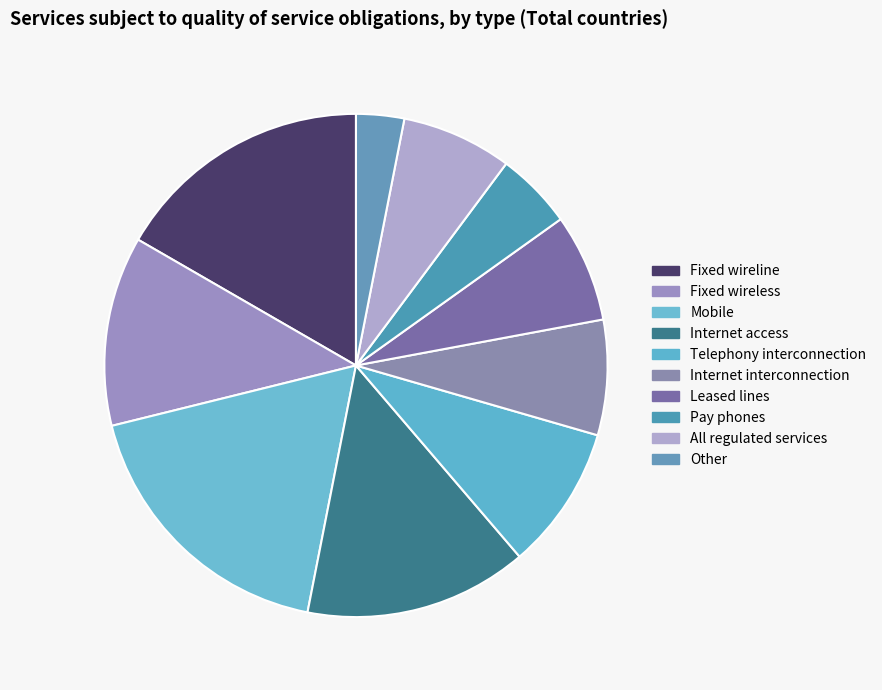

To the nearest percent, what portion does Fixed wireless represent?

12%